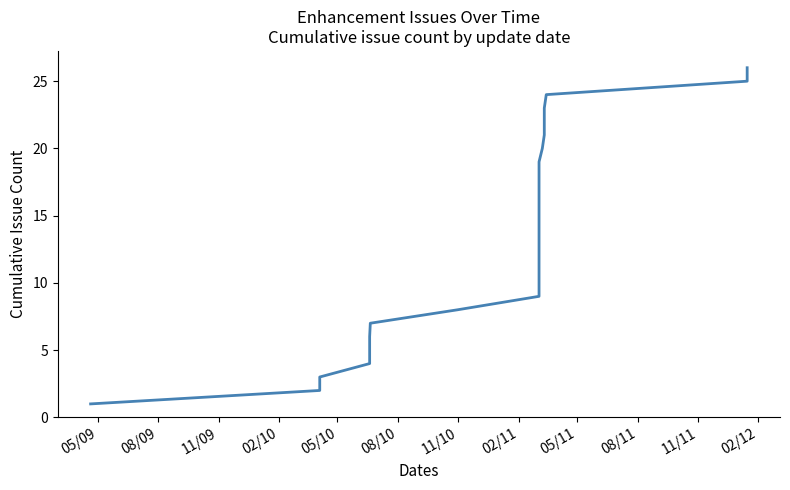

What is the sum of all values?

351